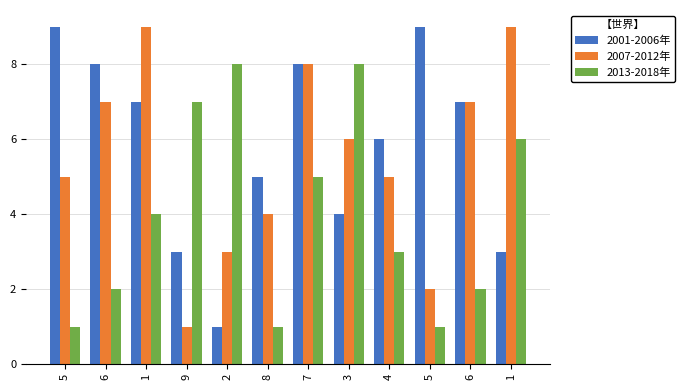

How many groups of bars are there?

12